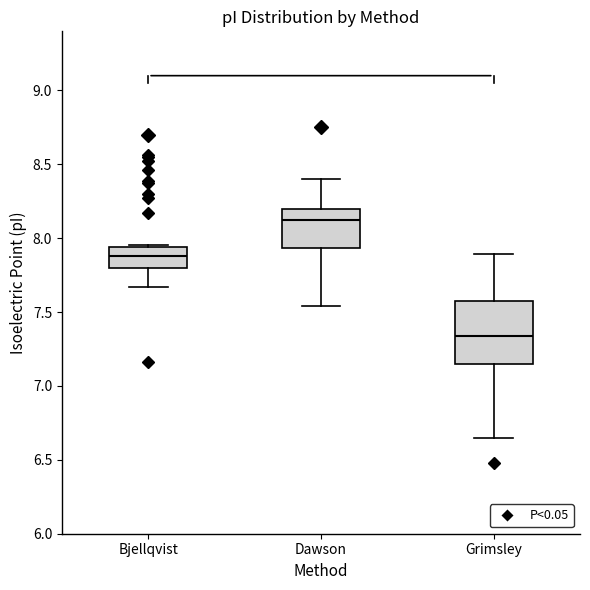

Which box is the tallest, from its lower edge to its upper edge?

Grimsley